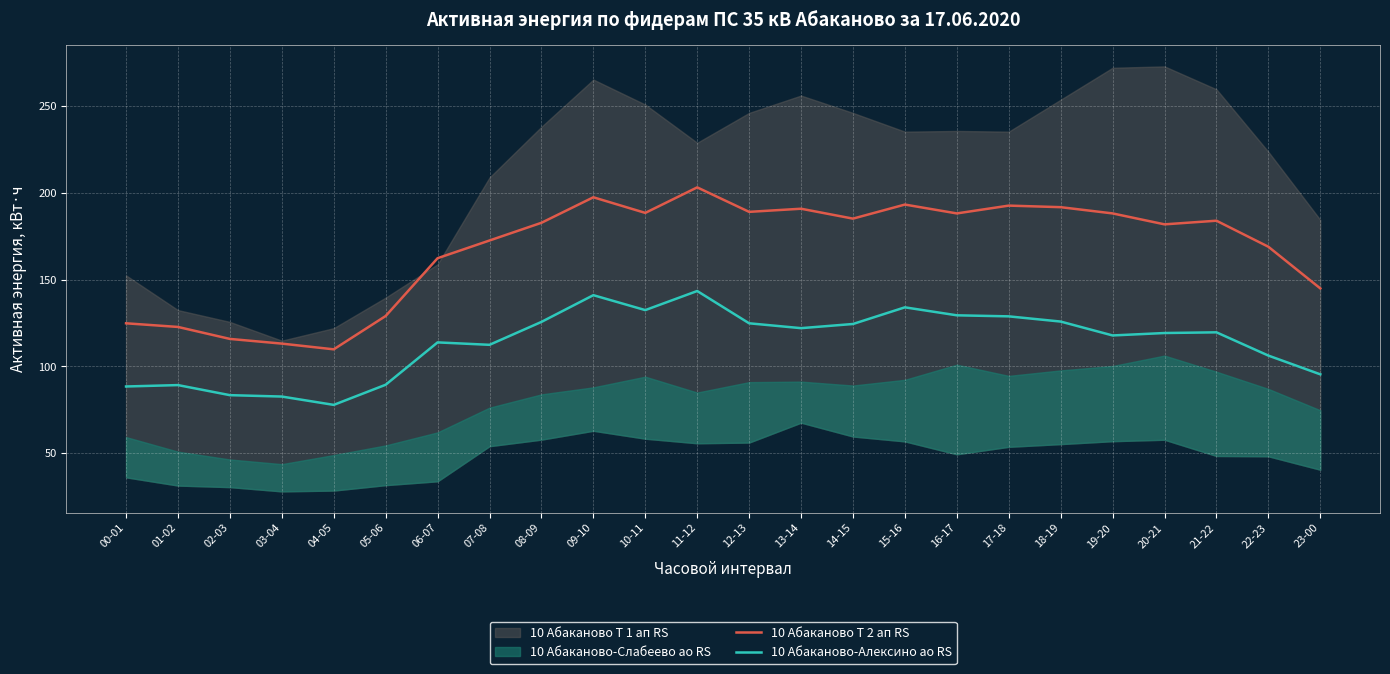

In 10 Абаканово Т 2 ап RS, how many points are higher than both neighbors (excluding endpoints)?

6